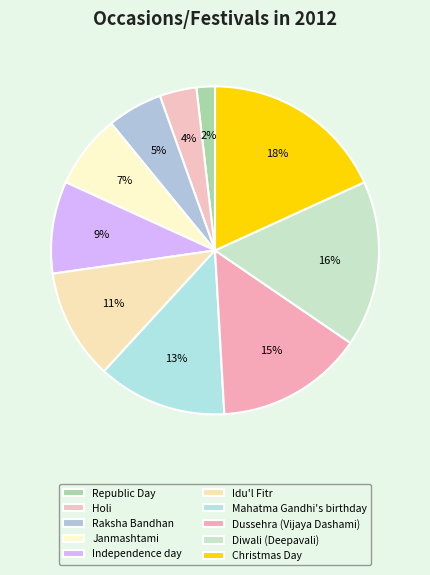

To the nearest percent, what percentage of the pie is Dussehra (Vijaya Dashami)?

15%